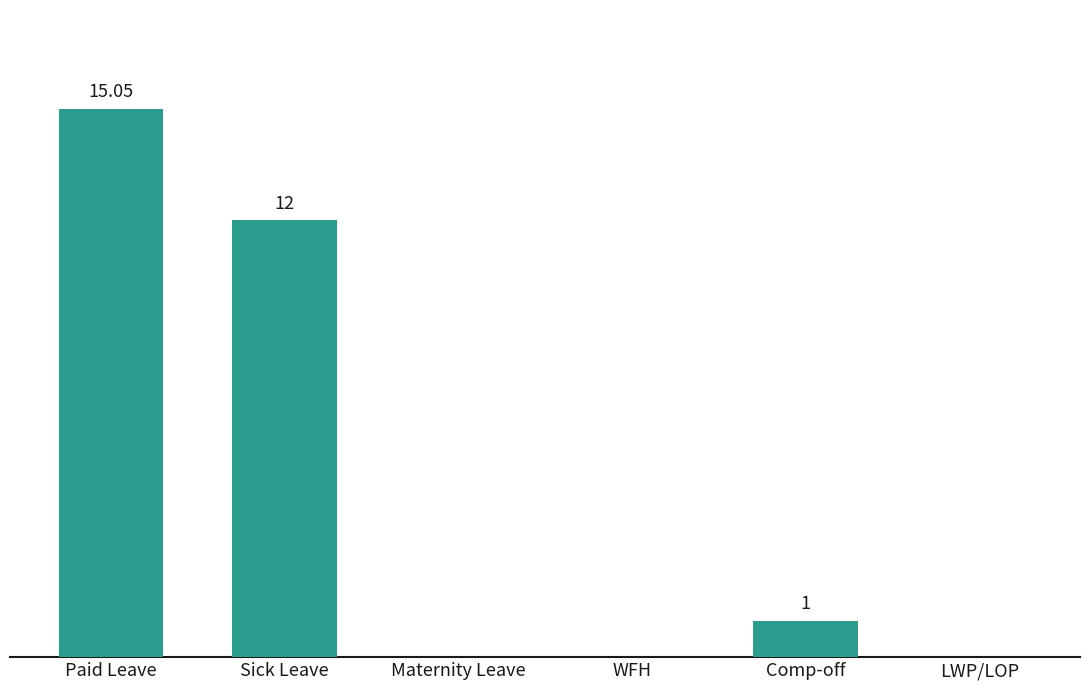

At which label does the data first exceed 1?

Paid Leave